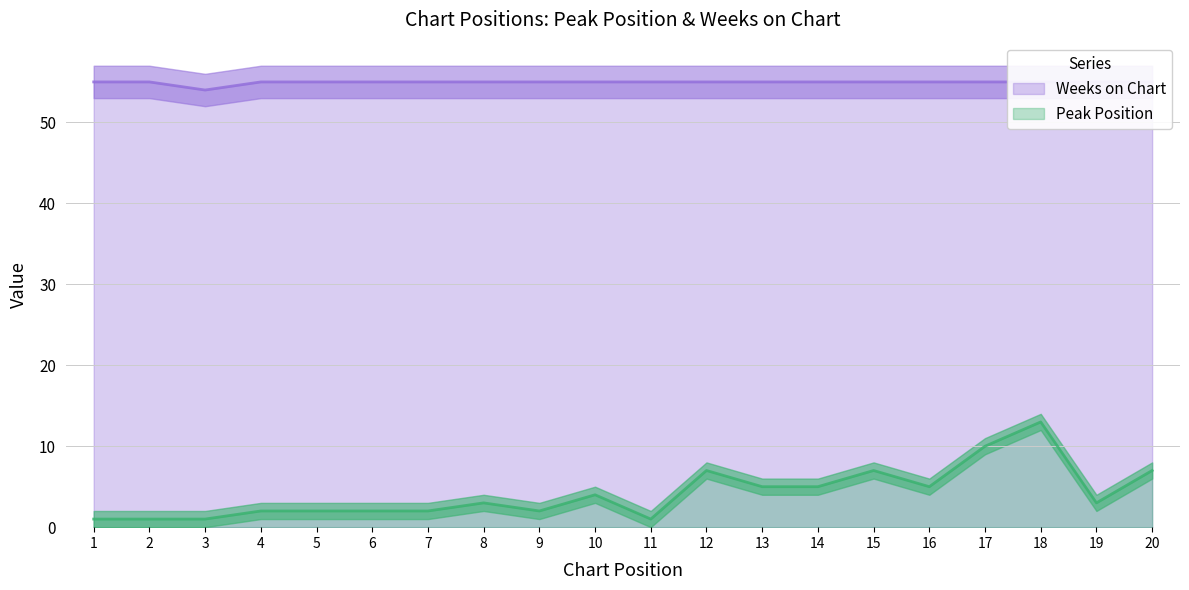

Reading left to right, extract all data points from this chart.

Peak Position: 1	1	1	2	2	2	2	3	2	4	1	7	5	5	7	5	10	13	3	7
Weeks on Chart: 55	55	54	55	55	55	55	55	55	55	55	55	55	55	55	55	55	55	55	55